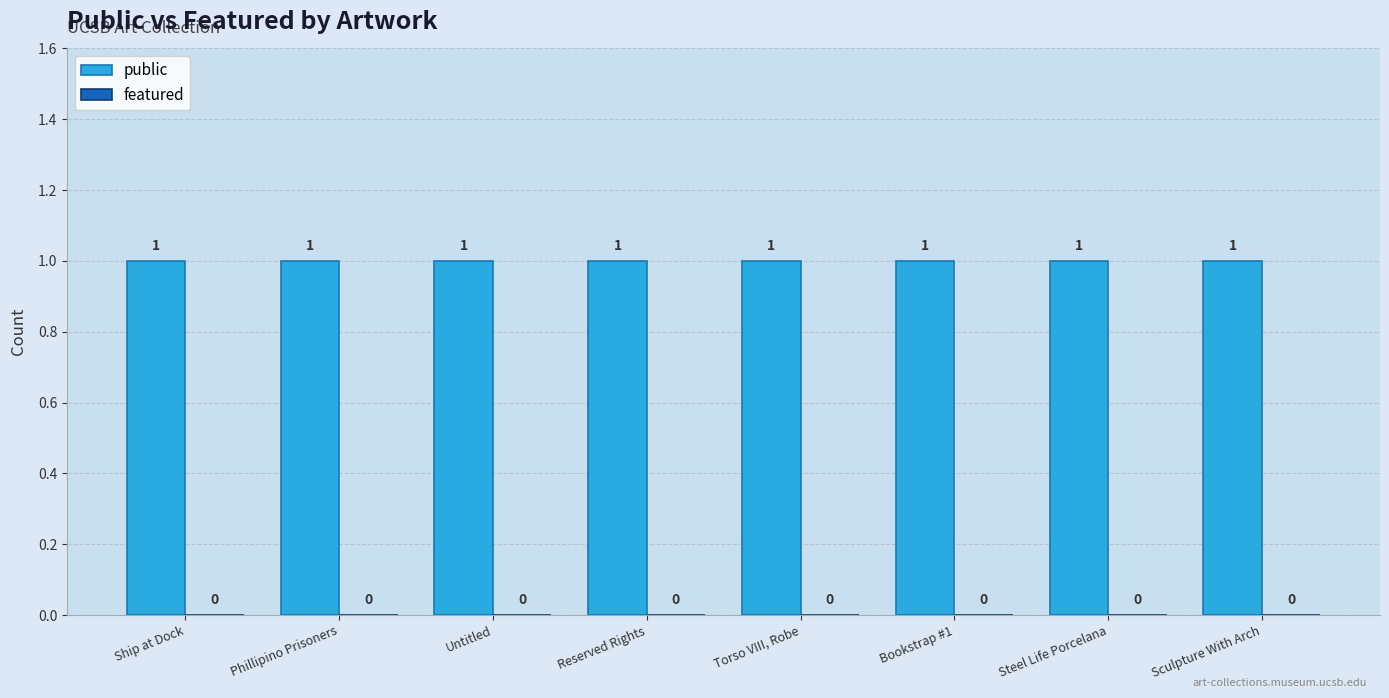

How many series are shown in this chart?

2